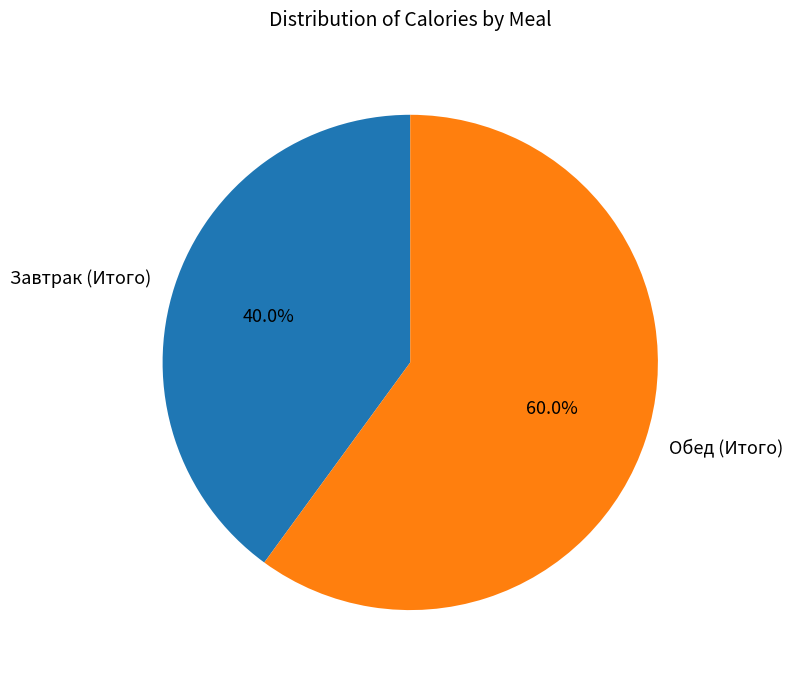

What is the total percentage of Обед (Итого) and Завтрак (Итого)?

100.0%